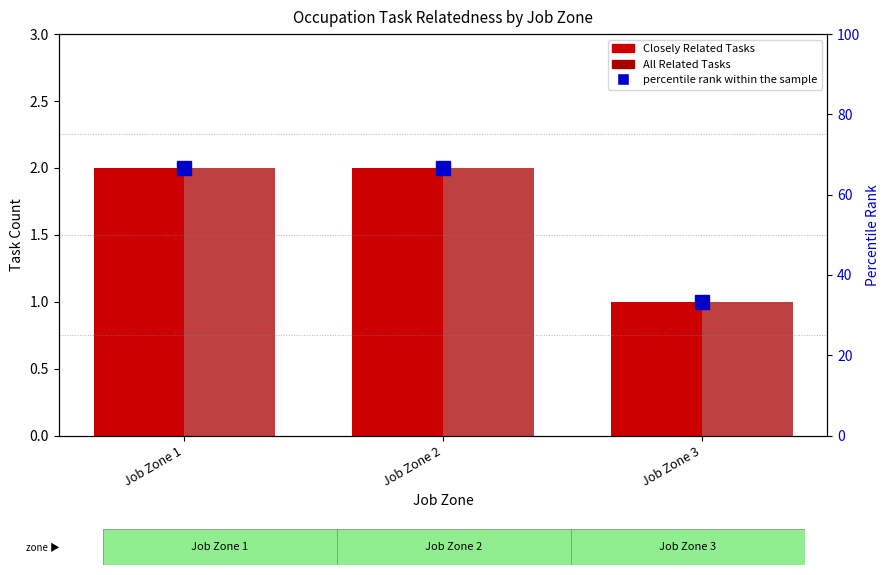

How many Closely Related Tasks values are between 1 and 2?

3